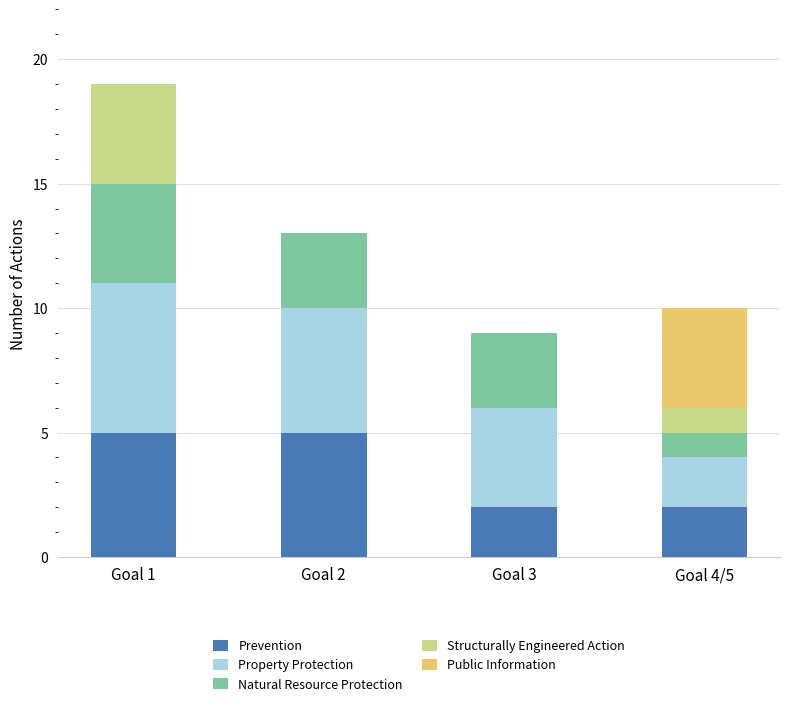

True or false: Prevention has a value of 5 at Goal 1.

True